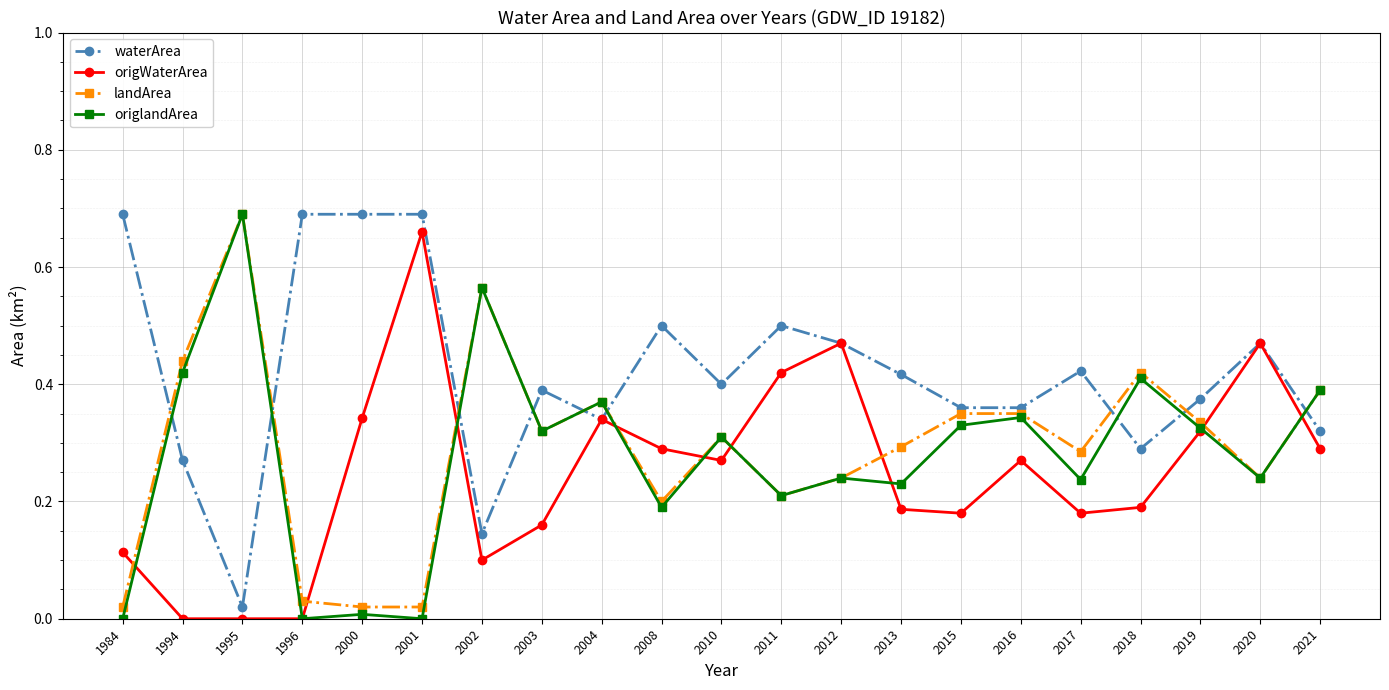

Is it true that origlandArea equals 0.0 at 2001?

True